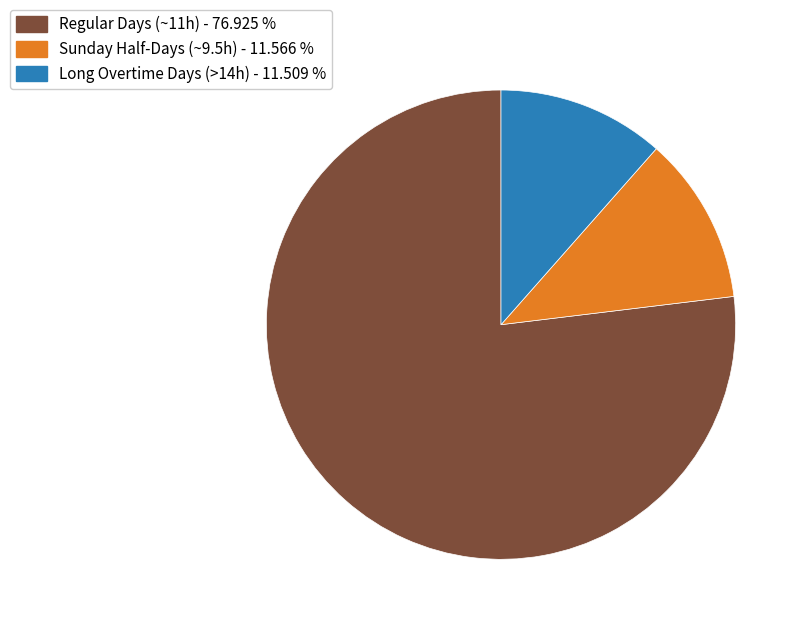

Does any single category account for the majority?

Yes